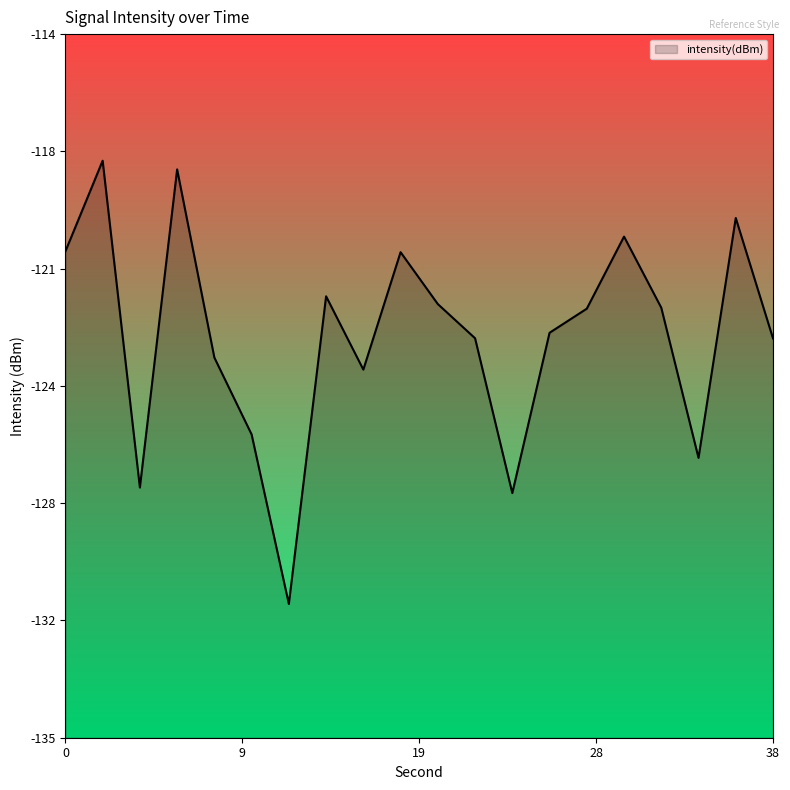

What is the maximum value shown in the chart?

-117.8